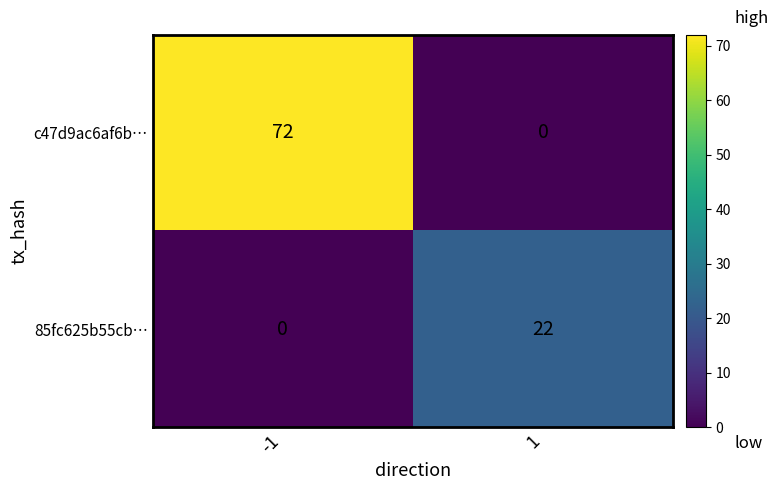

At which category does the chart reach its peak across all series?

-1